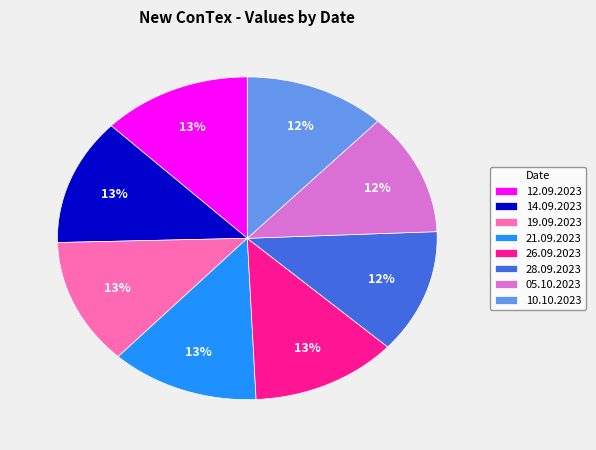

Combined, do 28.09.2023 and 21.09.2023 account for over 50%?

No